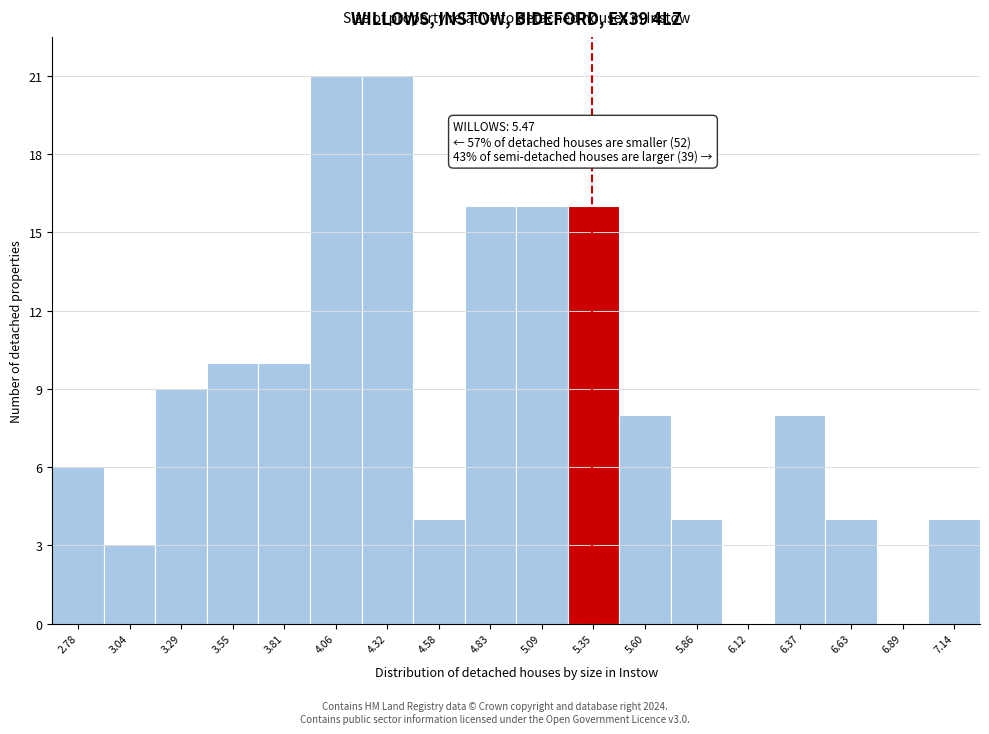

Reading left to right, list all the values displayed in this chart.

2.78=6	3.04=3	3.29=9	3.55=10	3.81=10	4.06=21	4.32=21	4.58=4	4.83=16	5.09=16	5.35=16	5.60=8	5.86=4	6.12=0	6.37=8	6.63=4	6.89=0	7.14=4